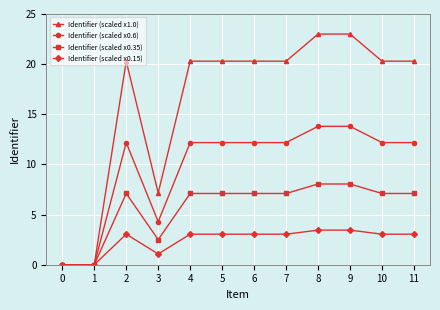

List the series in order of their overall mean, lowest first.

Identifier (scaled x0.15), Identifier (scaled x0.35), Identifier (scaled x0.6), Identifier (scaled x1.0)